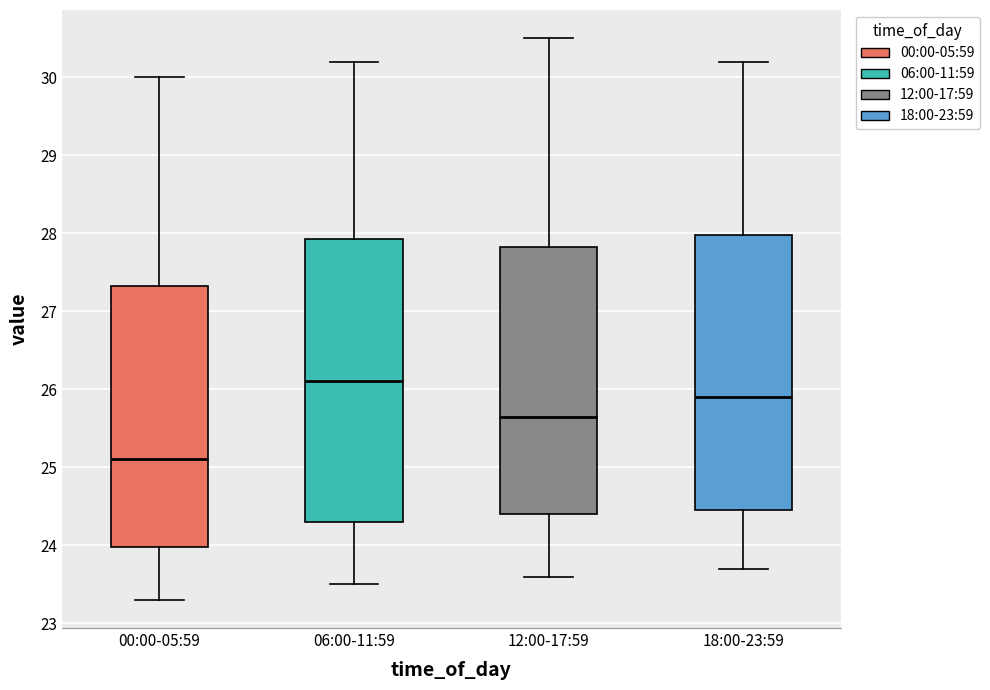

Which box's median line is the highest?

06:00-11:59